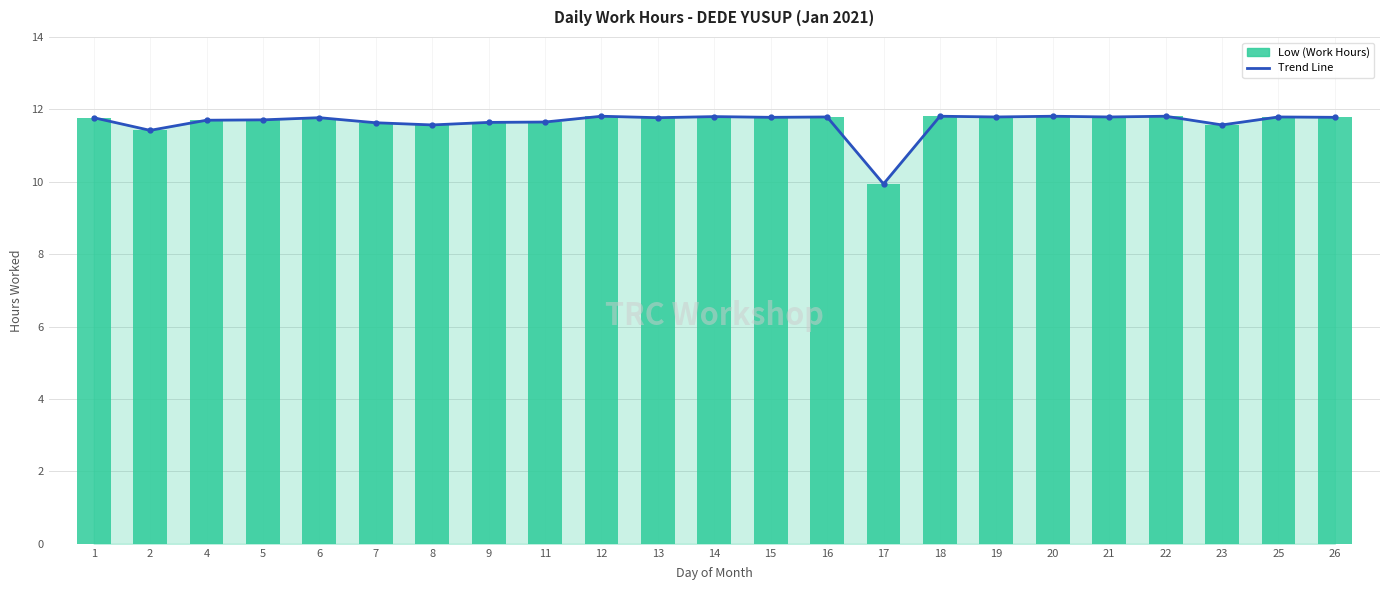

Which series has the widest spread of values?

Trend Line